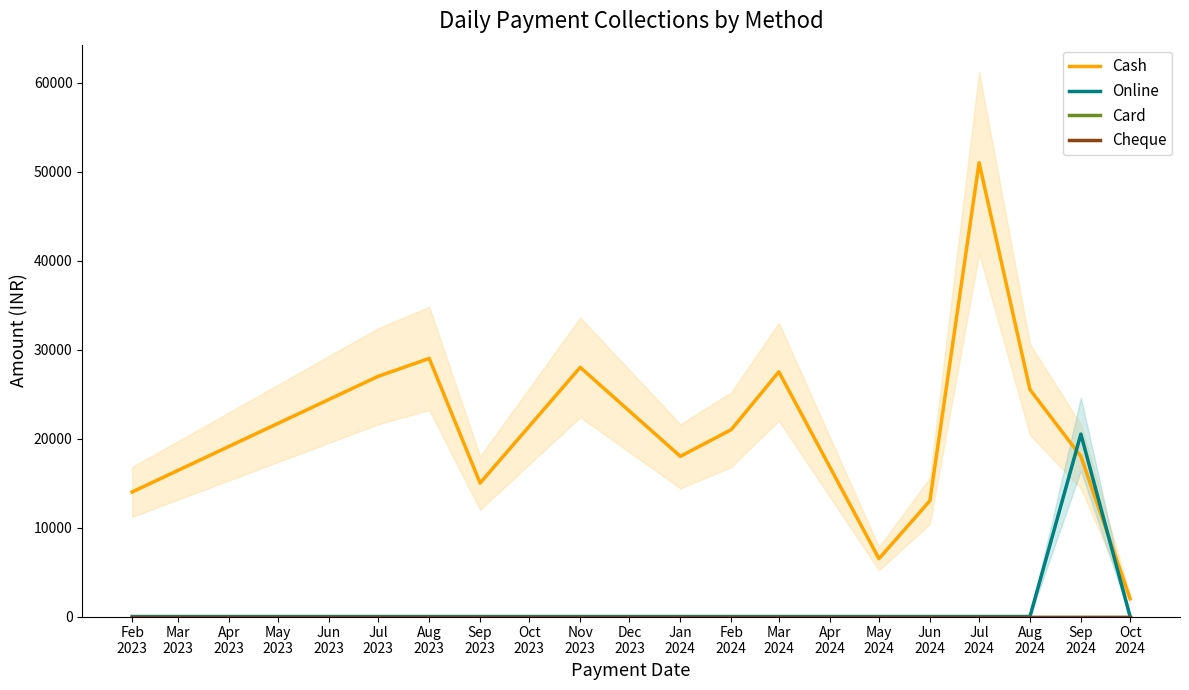

How many data points in Cash are above 21000?

6